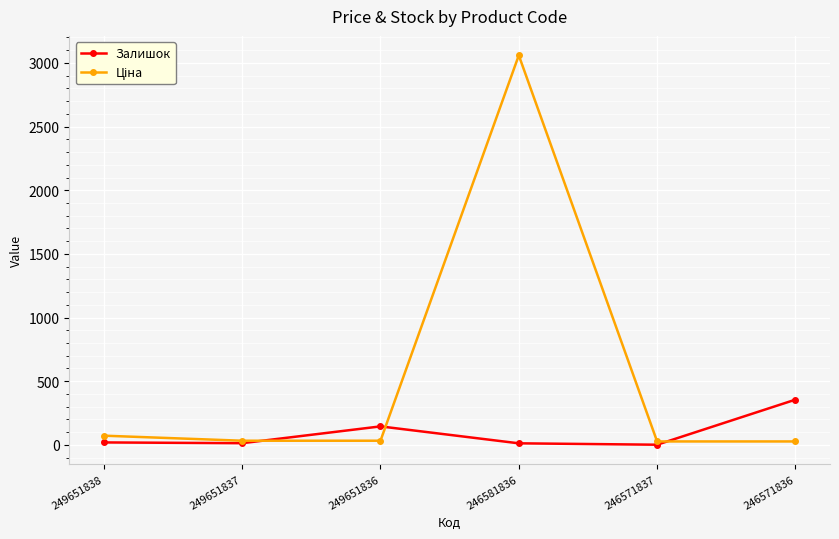

What is the maximum value for Залишок?

355.0